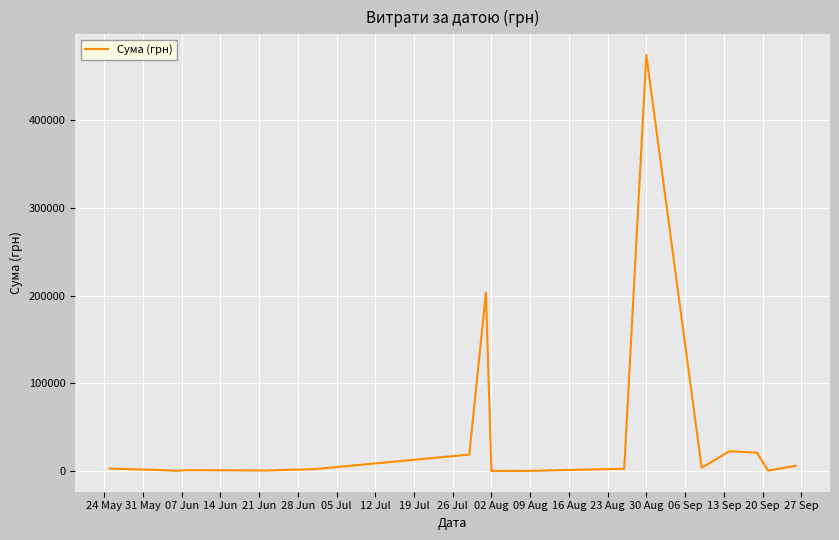

What is the difference between the maximum and minimum values?

474231.7